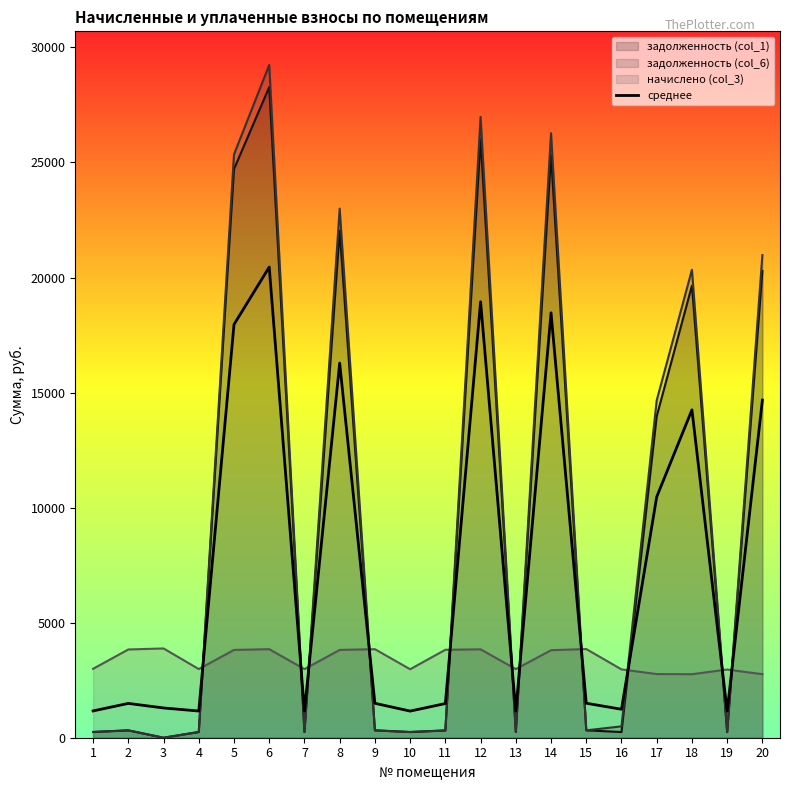

The chart shows a value of 342.9 at 4. True or false?

False